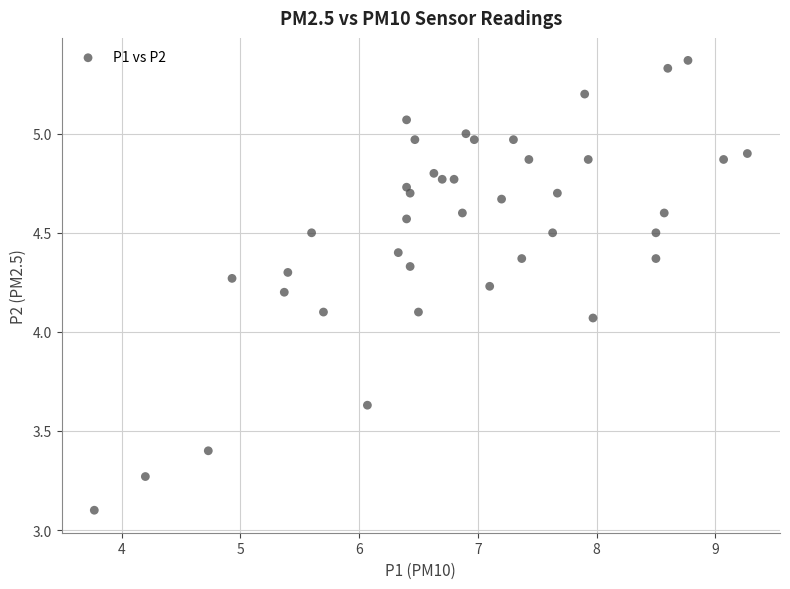

What is the range of Y values (max minus min)?

2.3